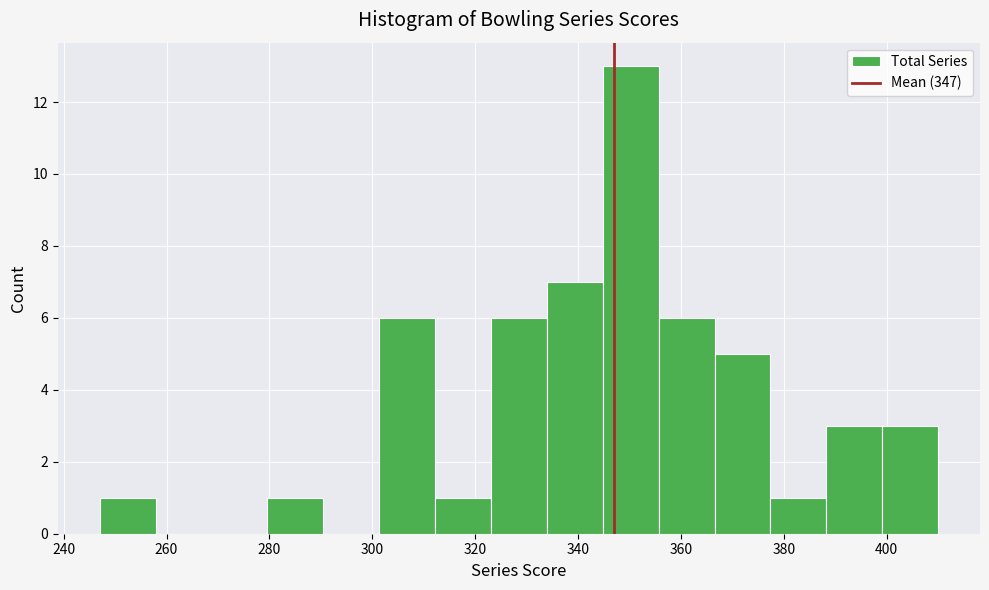

Over which range of the x-axis is the bar tallest?

344 to 356